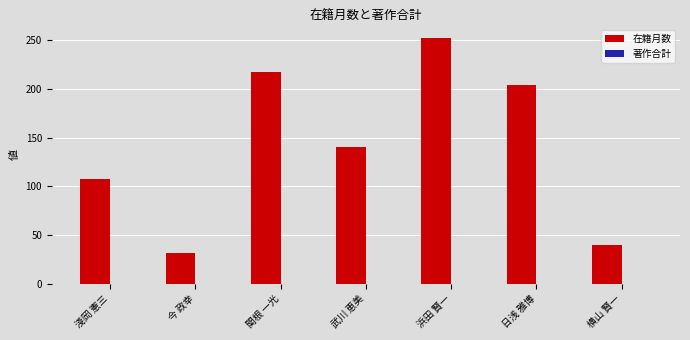

The value at 浜田 賢一 is 252. True or false?

True